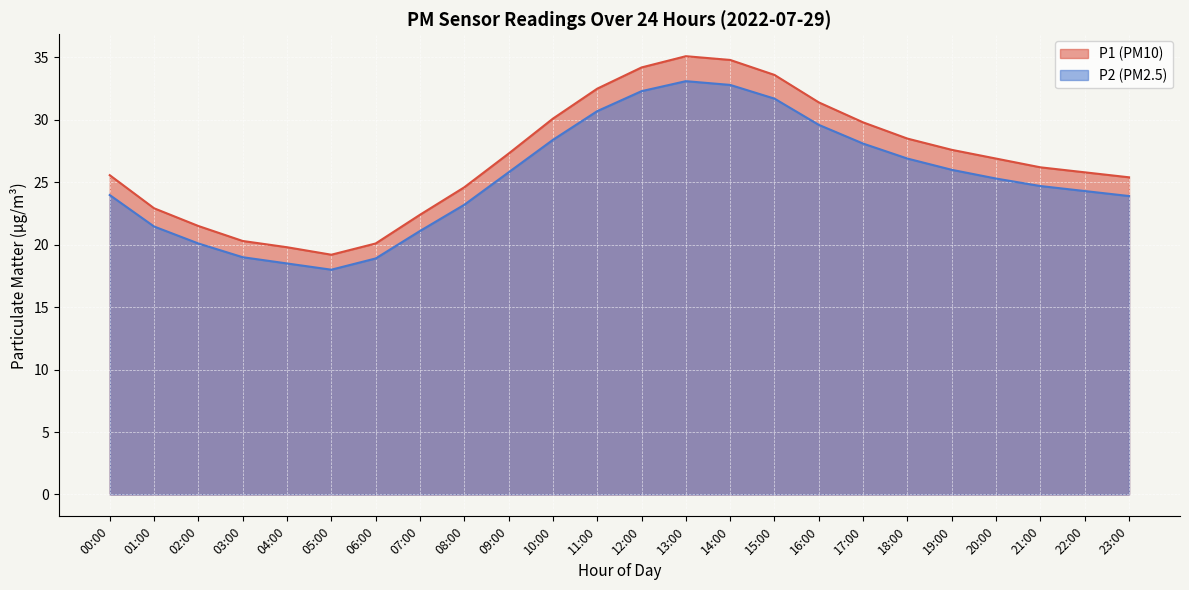

What is the value of the P1 point at the 9th from the left?

24.6